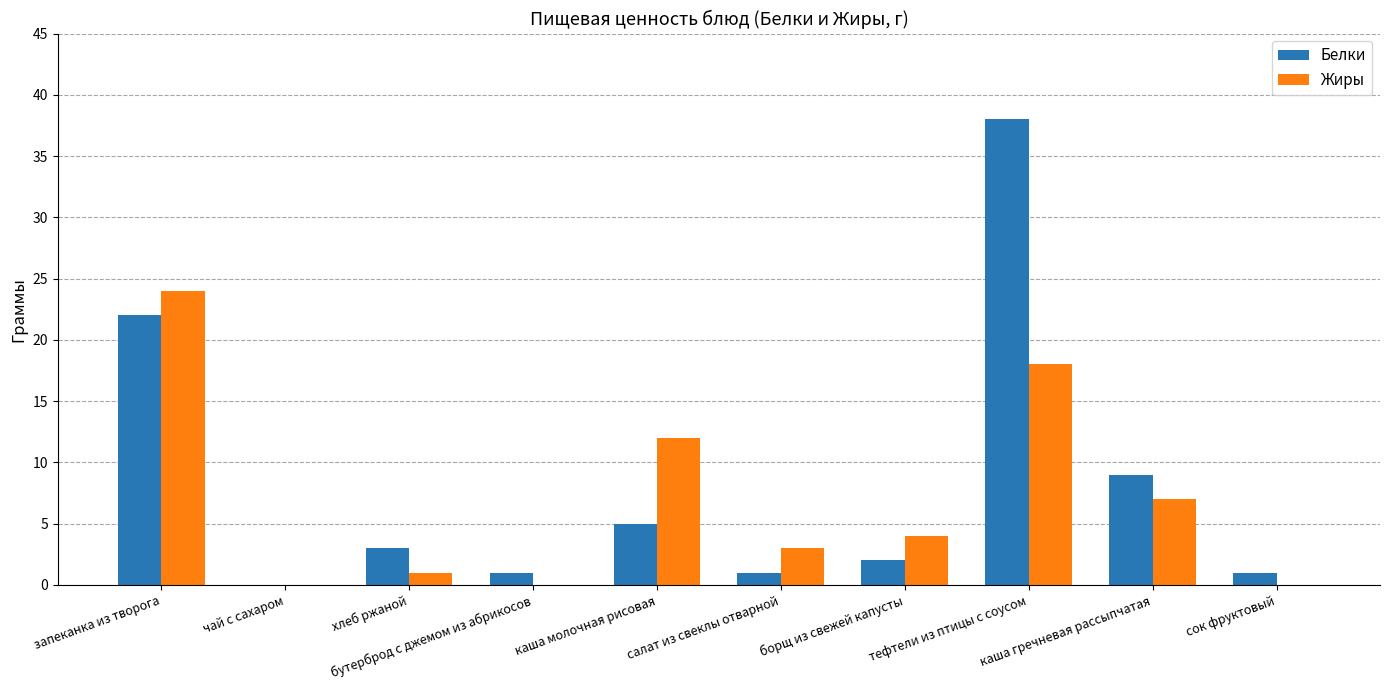

Is it true that Белки equals 1 at сок фруктовый?

True